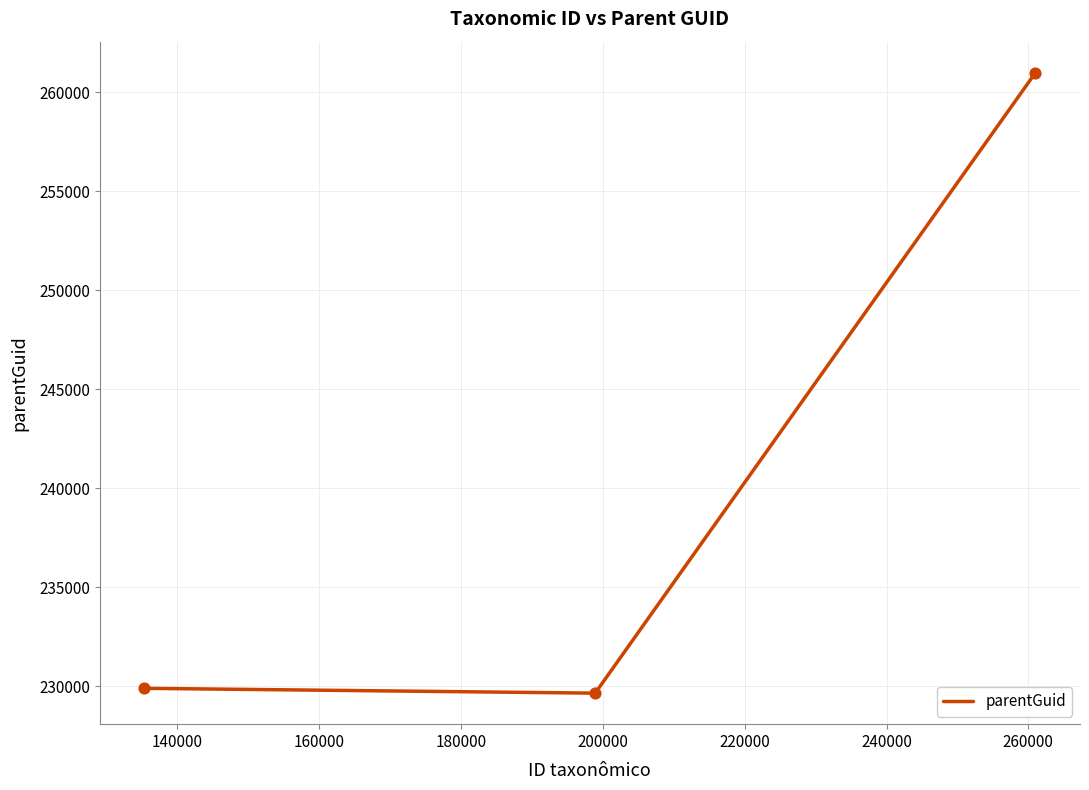

What is the maximum value shown in the chart?

260979